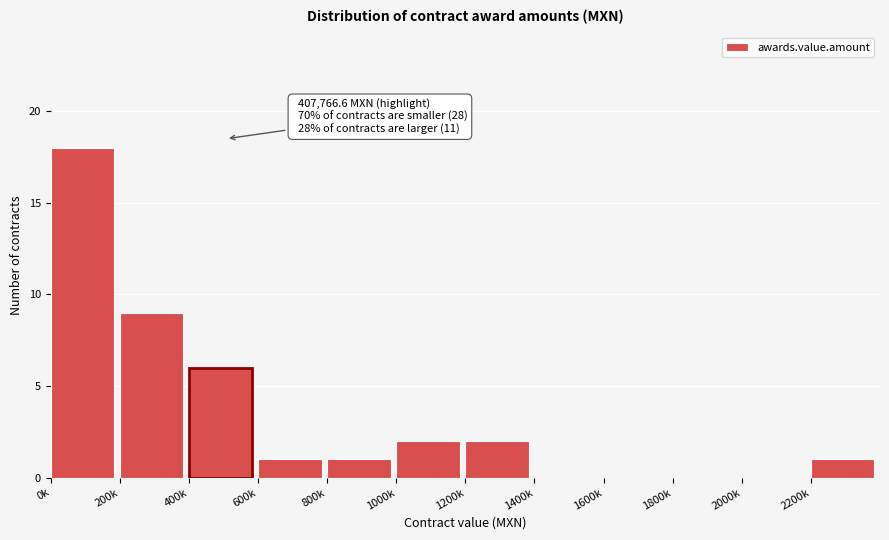

Reading left to right, transcribe all the data shown in this chart.

0k=18	200k=9	400k=6	600k=1	800k=1	1000k=2	1200k=2	1400k=0	1600k=0	1800k=0	2000k=0	2200k=1